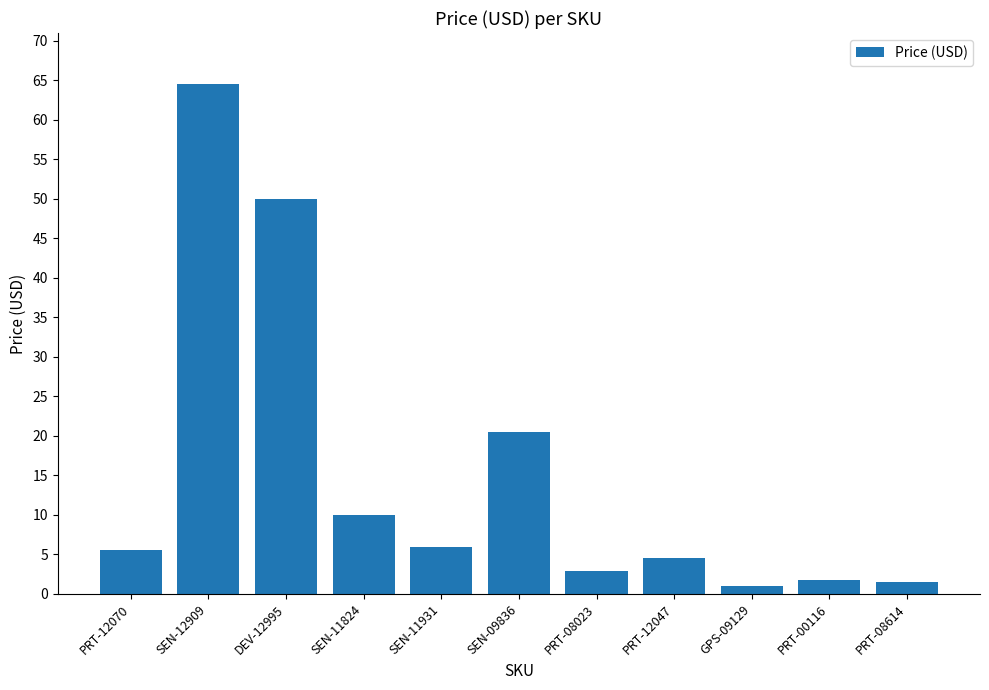

The chart shows a value of 30.7 at SEN-09836. True or false?

False